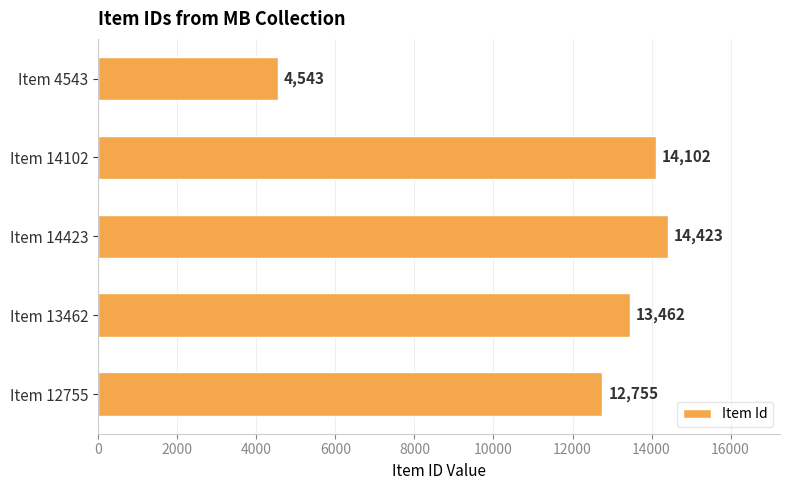

Rank the categories by value from lowest to highest.

Item 4543, Item 12755, Item 13462, Item 14102, Item 14423